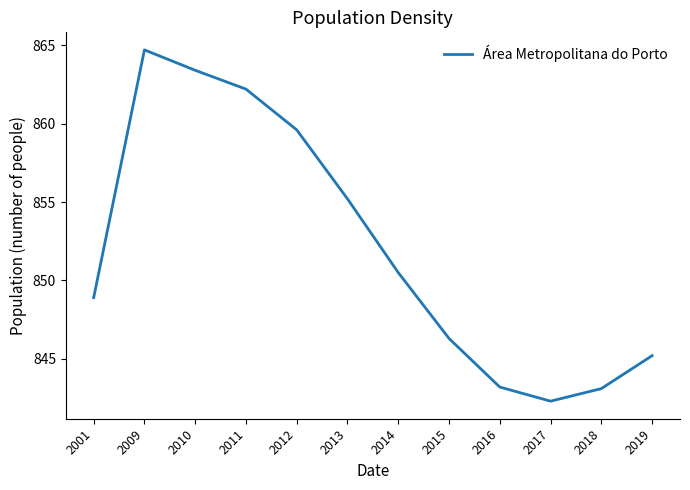

At which category does the chart reach its peak across all series?

2009